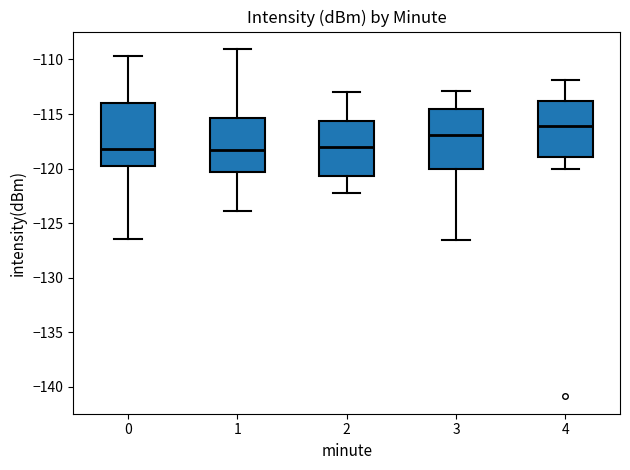

Reading left to right, transcribe this box plot: for each box, give where its median line is, the range the box spans, and where its two whiskers end, as read against the y-axis. The values are not printed on the chart, so give them approximately, as read against the axis.

0: median -118.0, box -120.0 to -114.0, whiskers -126.5 to -109.5
1: median -118.5, box -120.5 to -115.5, whiskers -124.0 to -109.0
2: median -118.0, box -120.5 to -115.5, whiskers -122.0 to -113.0
3: median -117.0, box -120.0 to -114.5, whiskers -126.5 to -113.0
4: median -116.0, box -119.0 to -114.0, whiskers -120.0 to -112.0